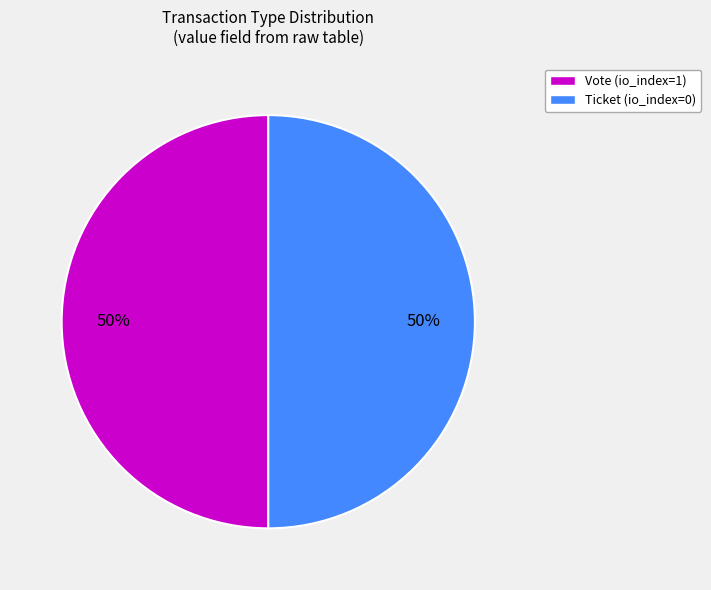

Count the number of slices in the pie.

2